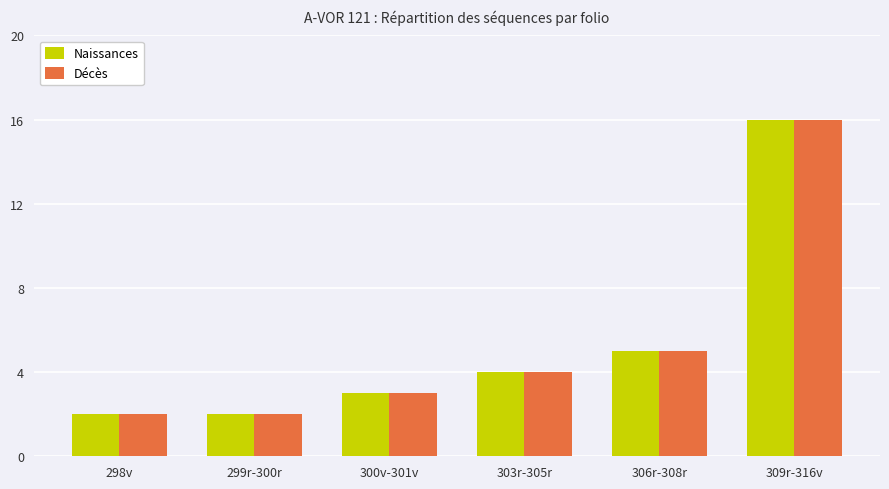

What is the label of the 3rd bar from the left?

300v-301v